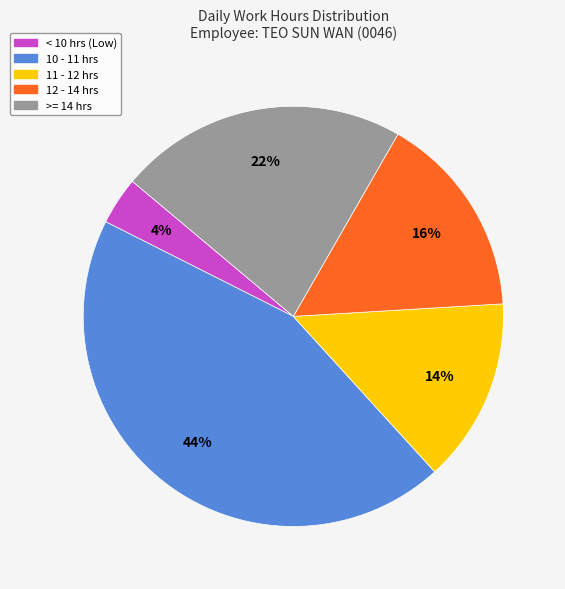

Is there a majority slice in this chart?

No